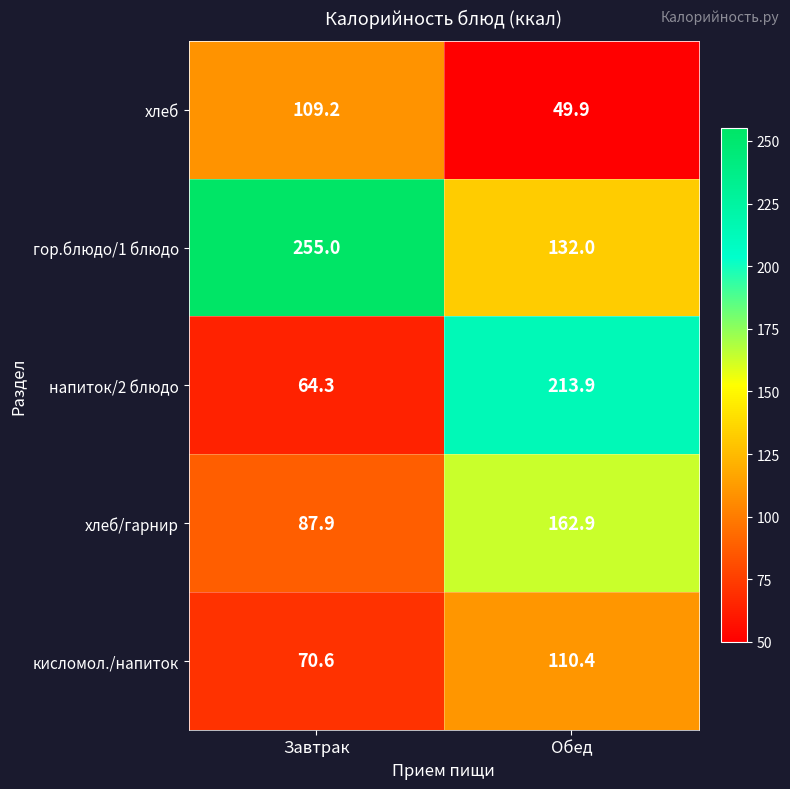

What is the maximum value for хлеб/гарнир?

162.9